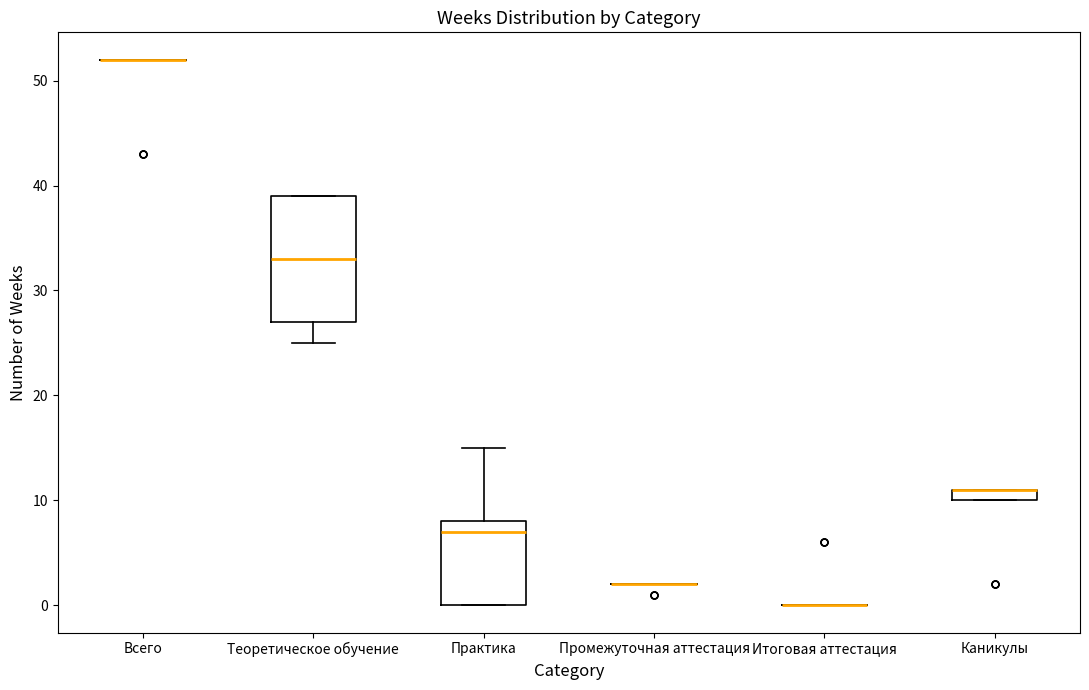

Which box is the tallest, from its lower edge to its upper edge?

Теоретическое обучение